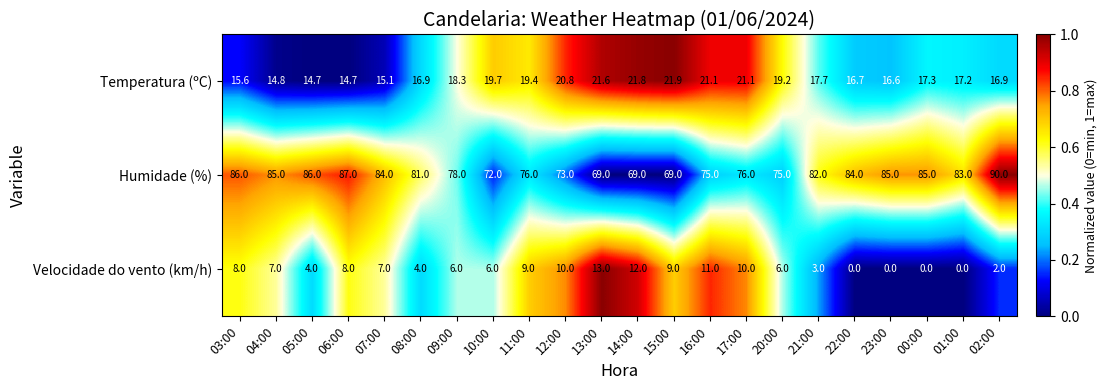

Which series has the largest range (max minus min)?

Humidade (%)